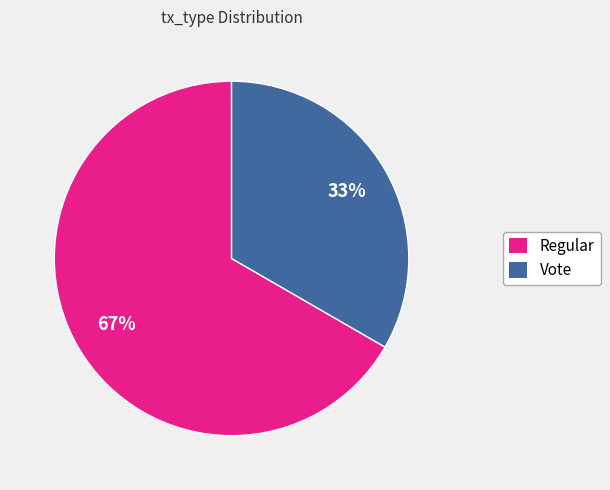

To the nearest percent, what is the combined percentage of Regular and Vote?

100%